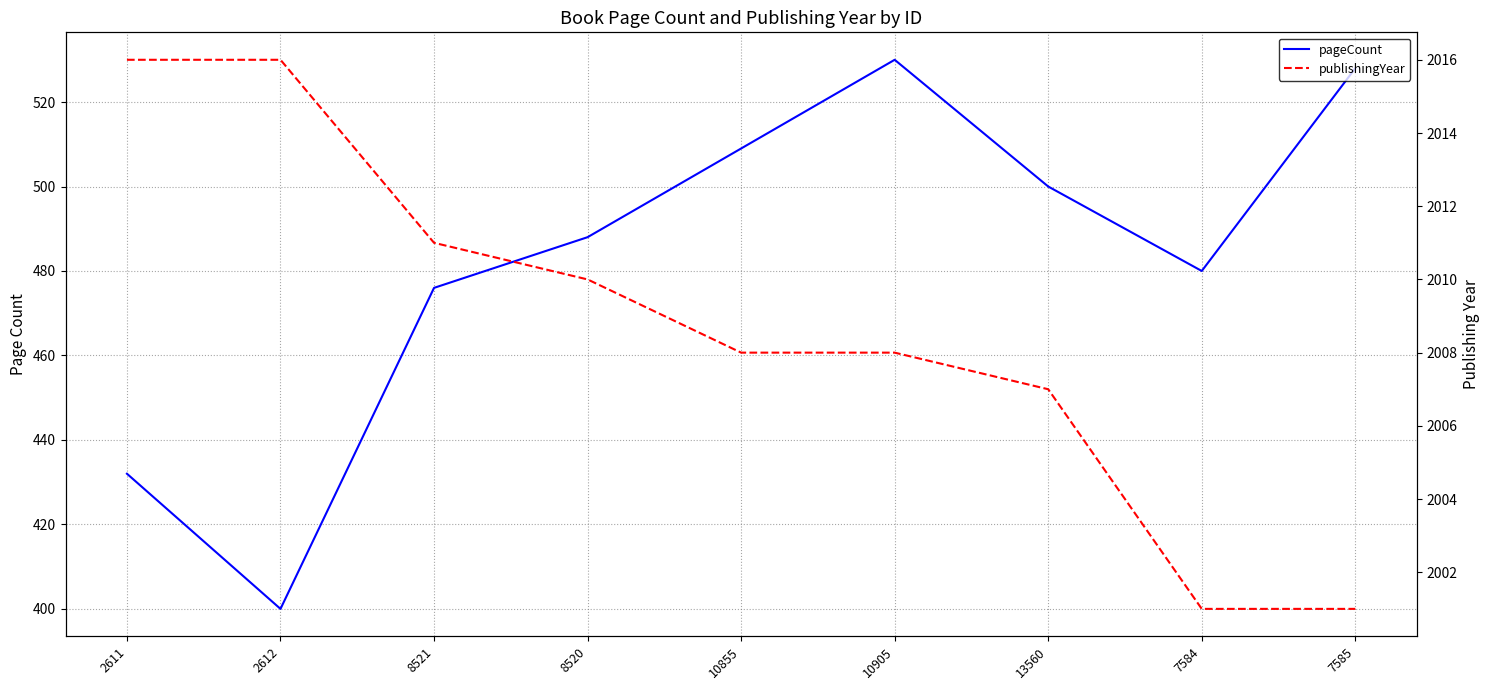

What is the greatest value displayed?

2016